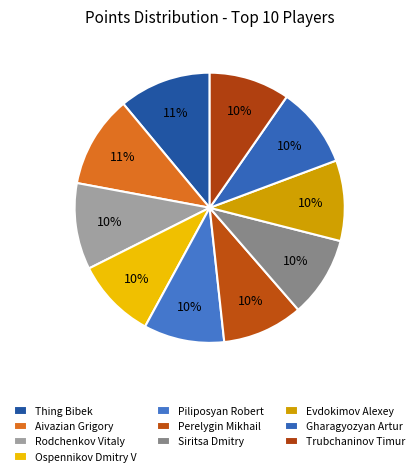

How many slices are in this pie chart?

10